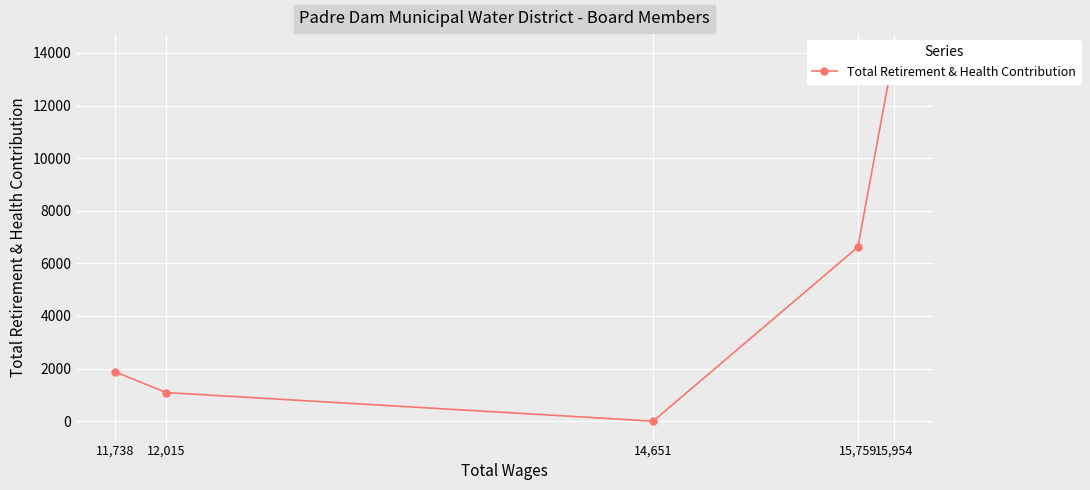

Between 11,738 and 15,954, which is larger?

15,954